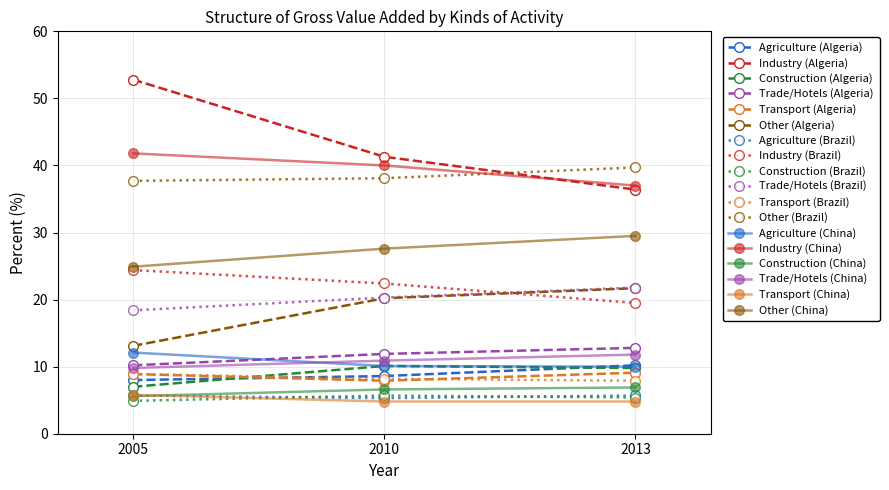

Rank the categories by Agriculture (Algeria) value from highest to lowest.

2013, 2010, 2005